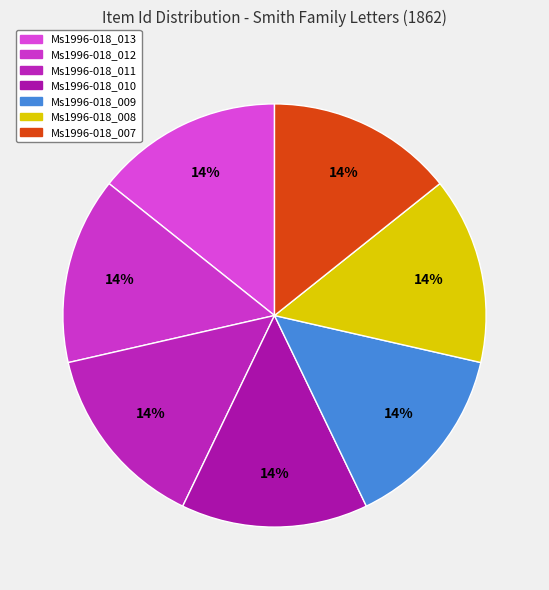

Is it true that Ms1996-018_010 is 25% of the pie?

False